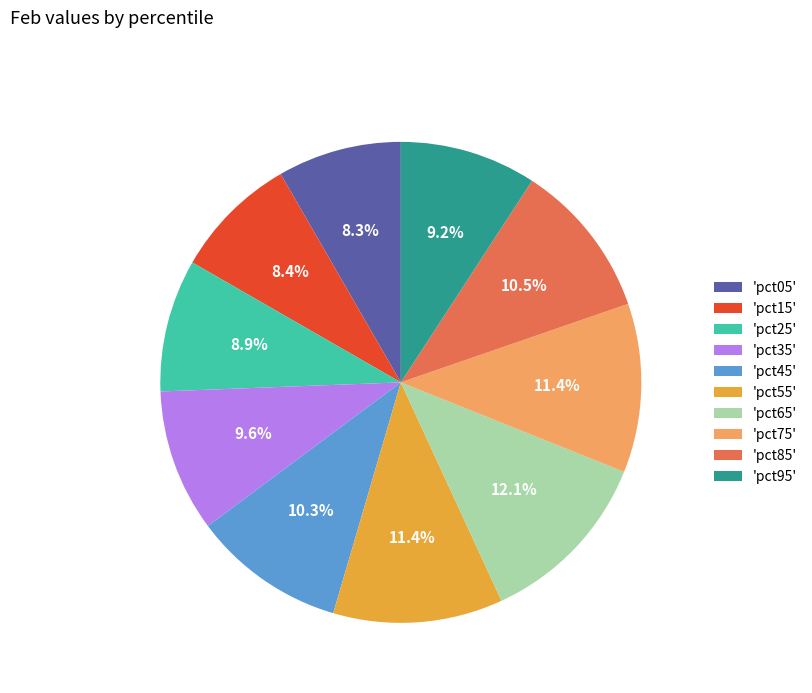

How many slices are in this pie chart?

10